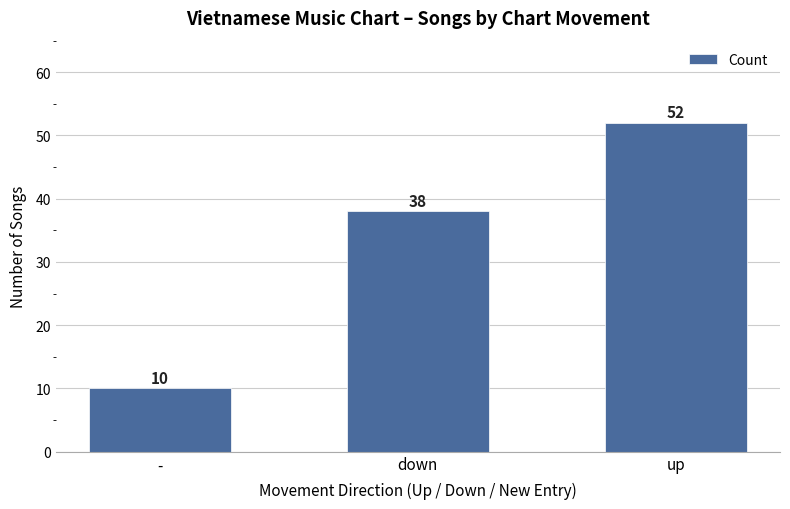

How many data points does each series have?

3